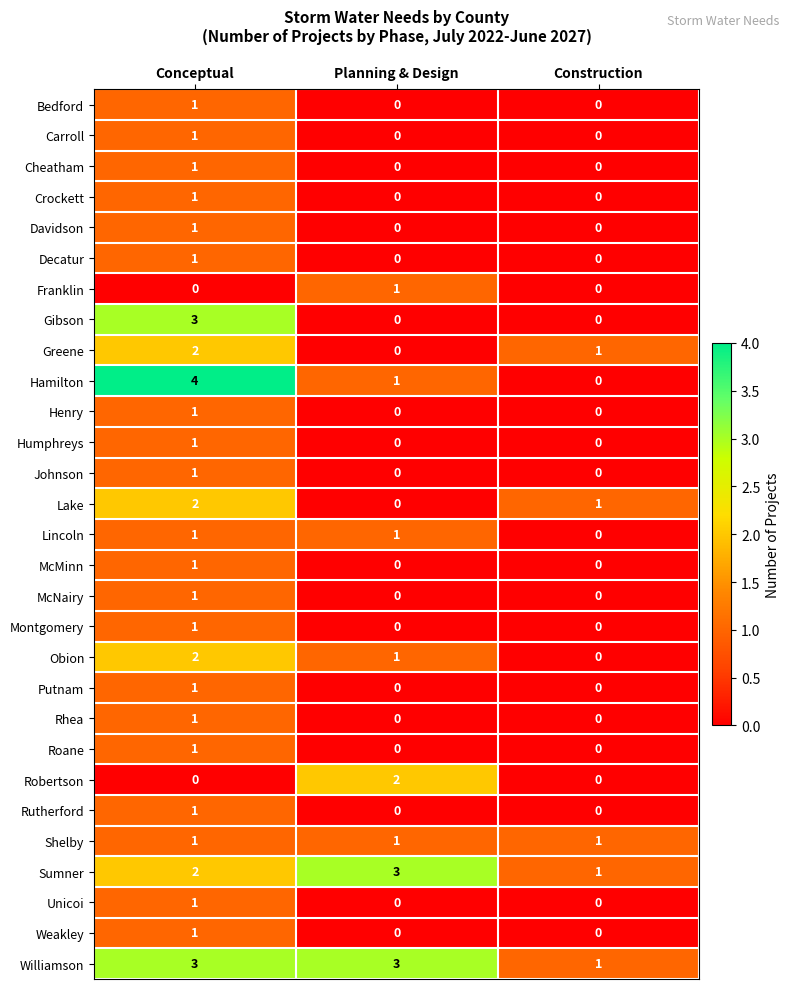

At which label does Sumner reach its peak?

Planning & Design